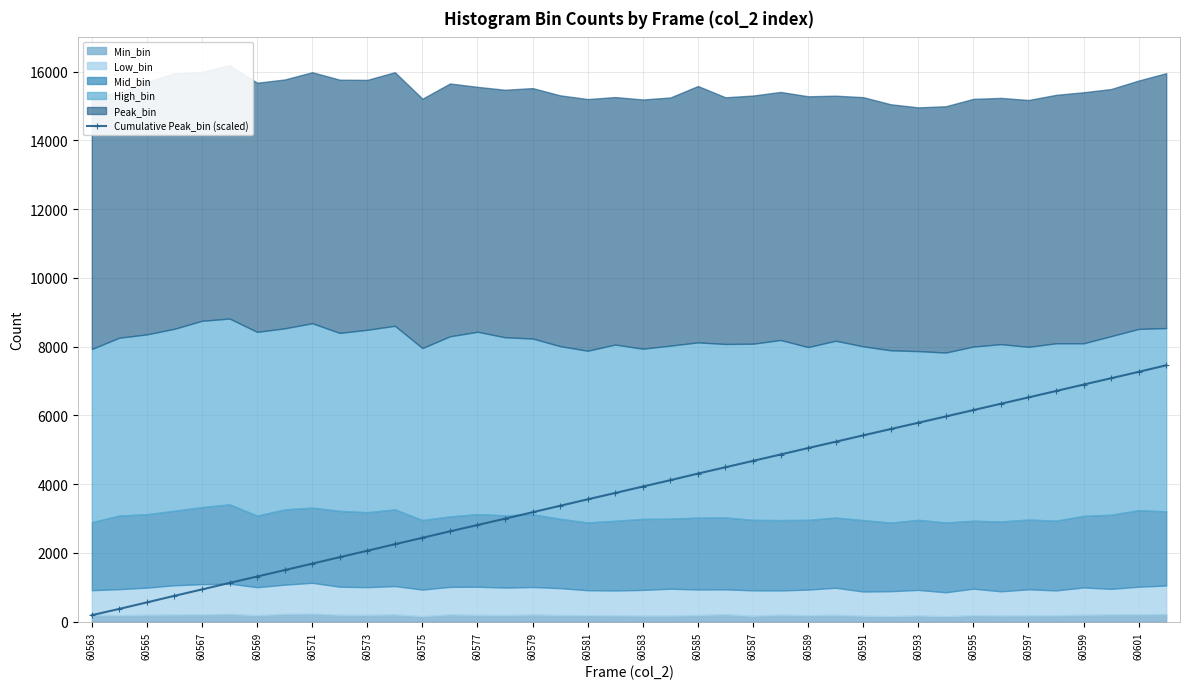

What is the value of the 31st point from the left?

5785.0